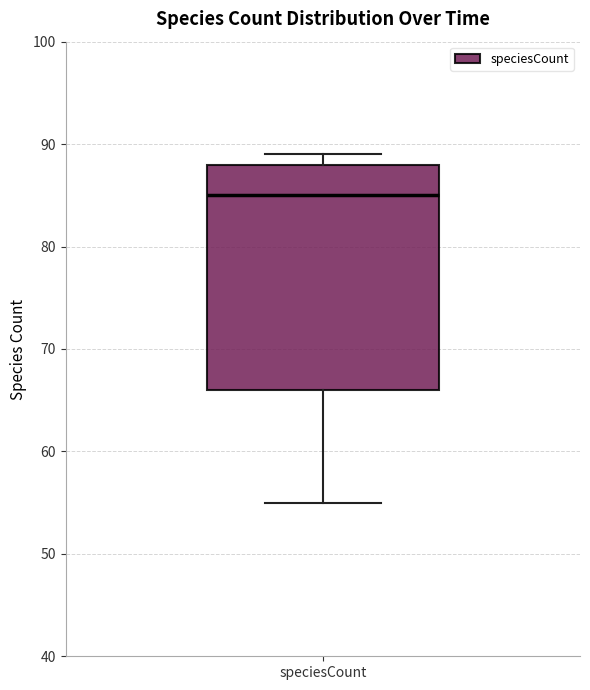

Read this box plot against the y-axis: the position of the median line, the range covered by the box, and the ends of both whiskers. The values are not printed on the chart, so give them approximately, as read against the axis.

median 85, box 66 to 88, whiskers 55 to 89